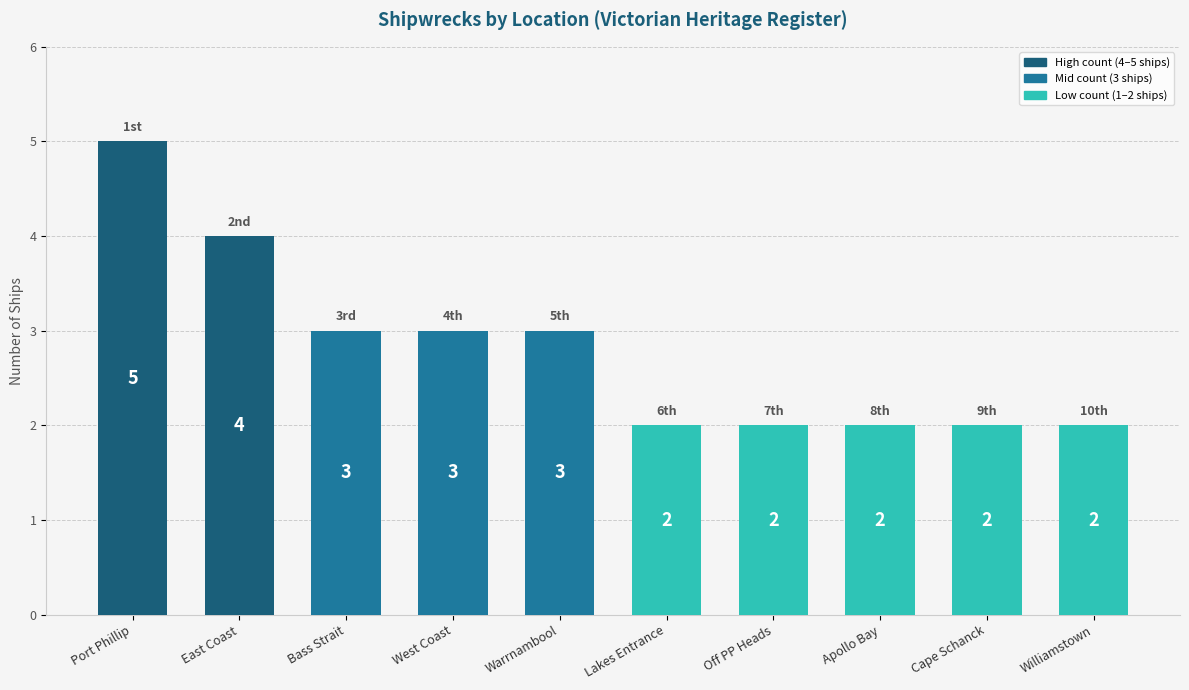

What is the maximum value shown in the chart?

5